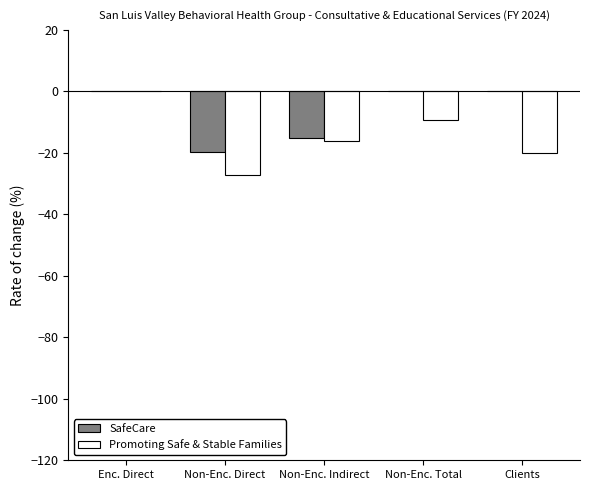

Count the number of categories in the chart.

5